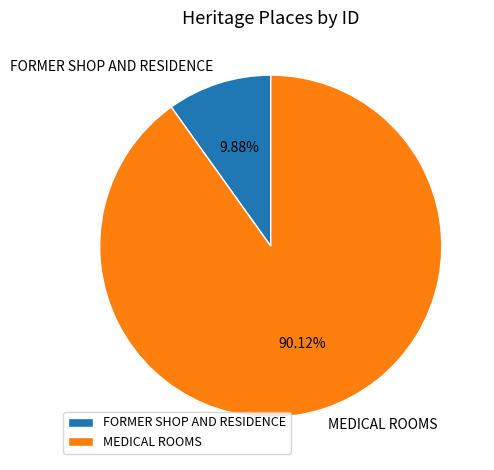

Is it true that FORMER SHOP AND RESIDENCE is 3% of the pie?

False